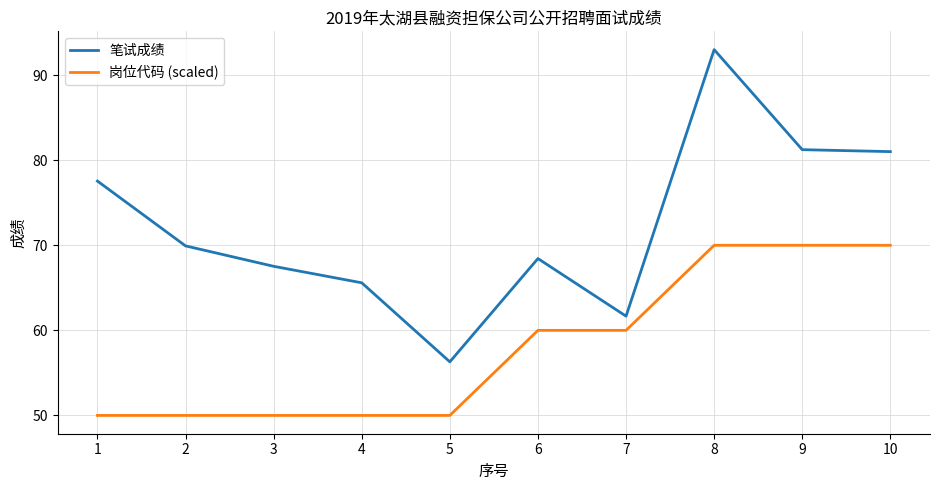

What is the difference between the maximum and minimum values in the 笔试成绩 series?

36.7